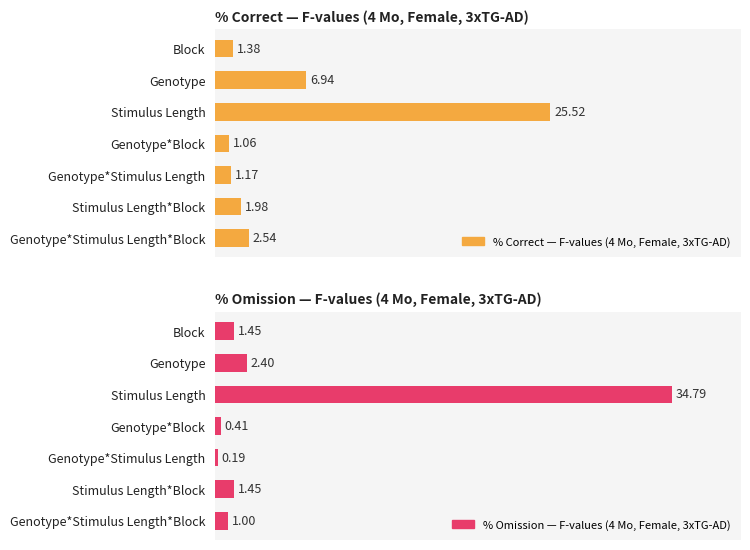

What are all the series names shown in the legend?

% Correct — F-values (4 Mo, Female, 3xTG-AD), % Omission — F-values (4 Mo, Female, 3xTG-AD)